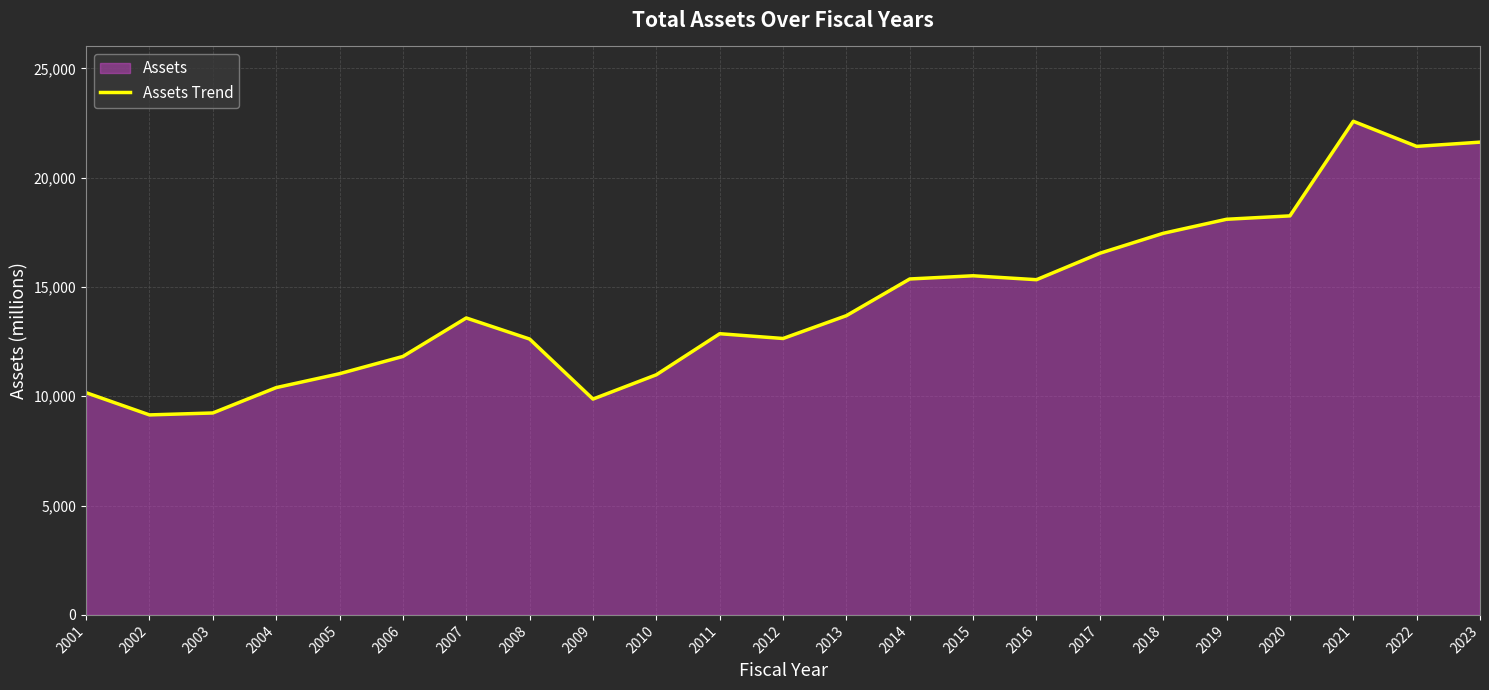

Which label corresponds to the largest value in the chart?

2021